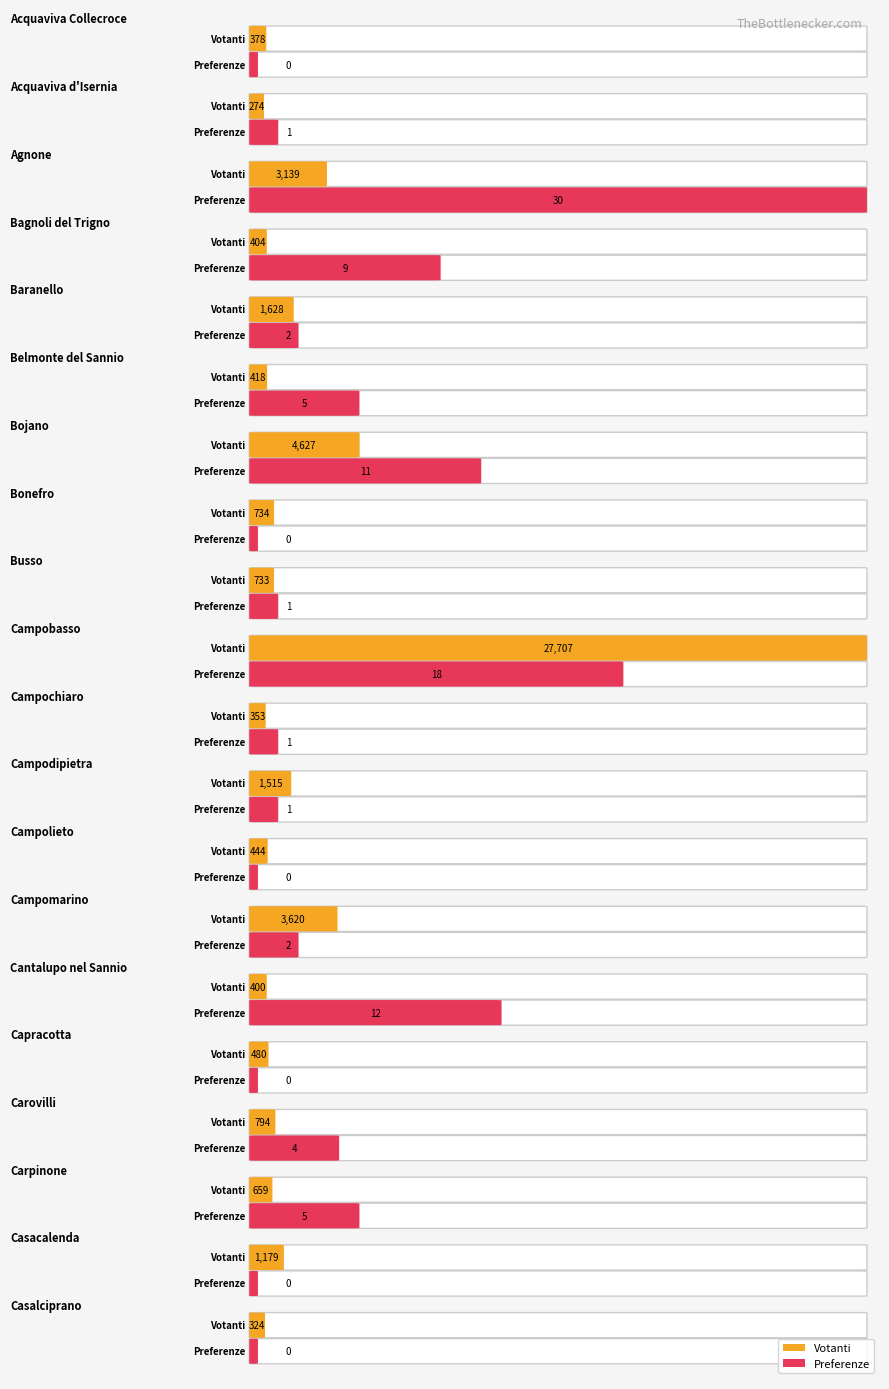

Reading left to right, what are all the values shown in this chart?

Votanti: Acquaviva Collecroce=378	Acquaviva d'Isernia=274	Agnone=3139	Bagnoli del Trigno=404	Baranello=1628	Belmonte del Sannio=418	Bojano=4627	Bonefro=734	Busso=733	Campobasso=27707	Campochiaro=353	Campodipietra=1515	Campolieto=444	Campomarino=3620	Cantalupo nel Sannio=400	Capracotta=480	Carovilli=794	Carpinone=659	Casacalenda=1179	Casalciprano=324
Preferenze: Acquaviva Collecroce=0	Acquaviva d'Isernia=1	Agnone=30	Bagnoli del Trigno=9	Baranello=2	Belmonte del Sannio=5	Bojano=11	Bonefro=0	Busso=1	Campobasso=18	Campochiaro=1	Campodipietra=1	Campolieto=0	Campomarino=2	Cantalupo nel Sannio=12	Capracotta=0	Carovilli=4	Carpinone=5	Casacalenda=0	Casalciprano=0